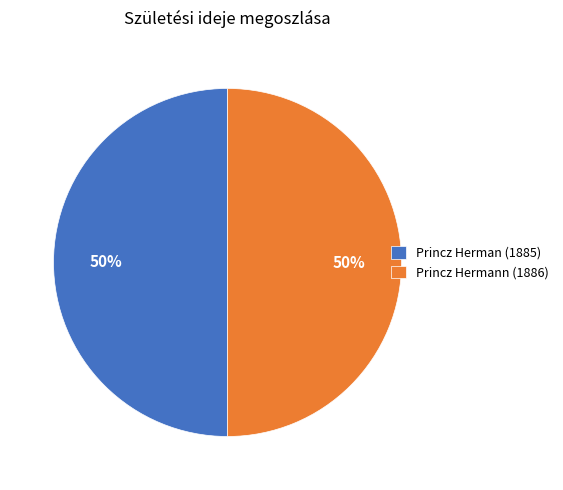

To the nearest percent, what is the combined percentage of Princz Herman (1885) and Princz Hermann (1886)?

100%